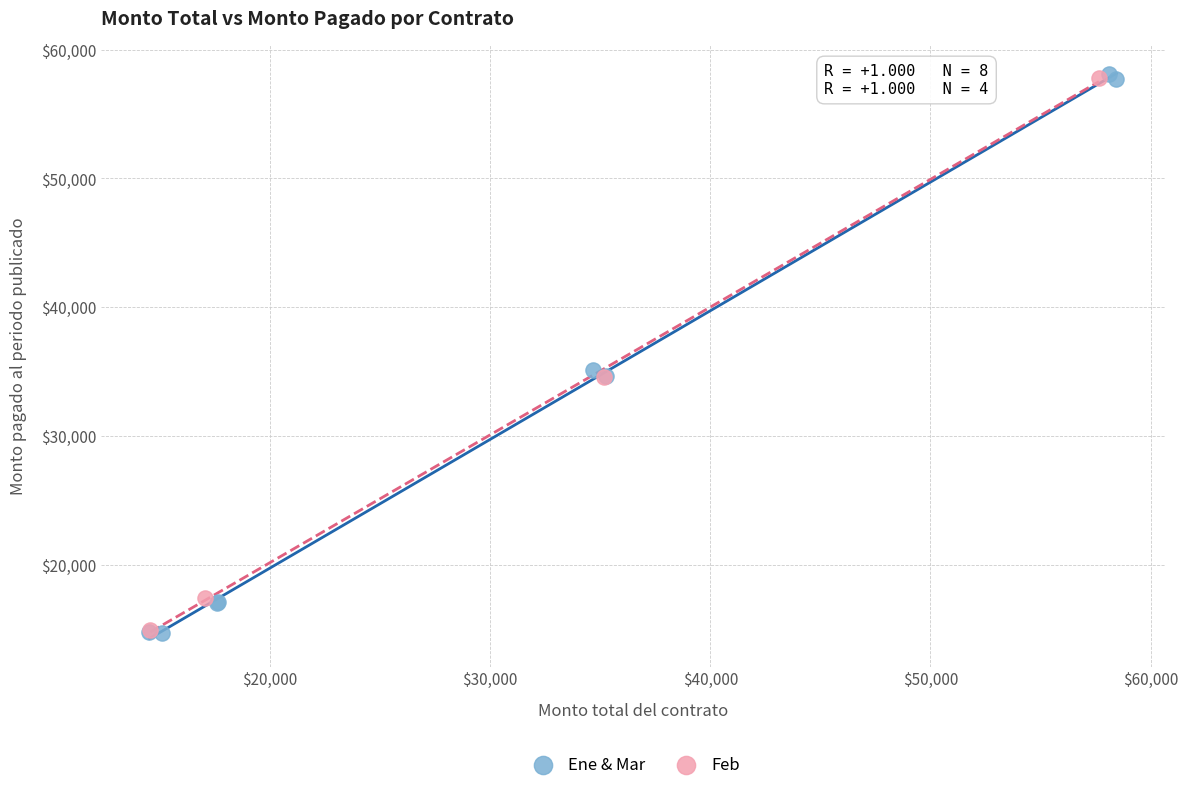

Which series has the widest spread of Y values?

Ene & Mar